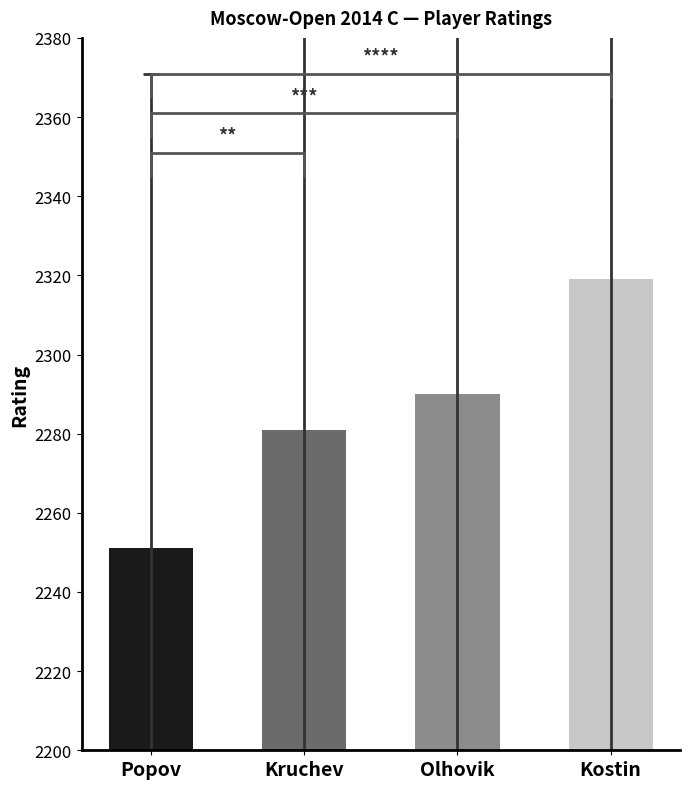

What value does the data have at Olhovik?

2290